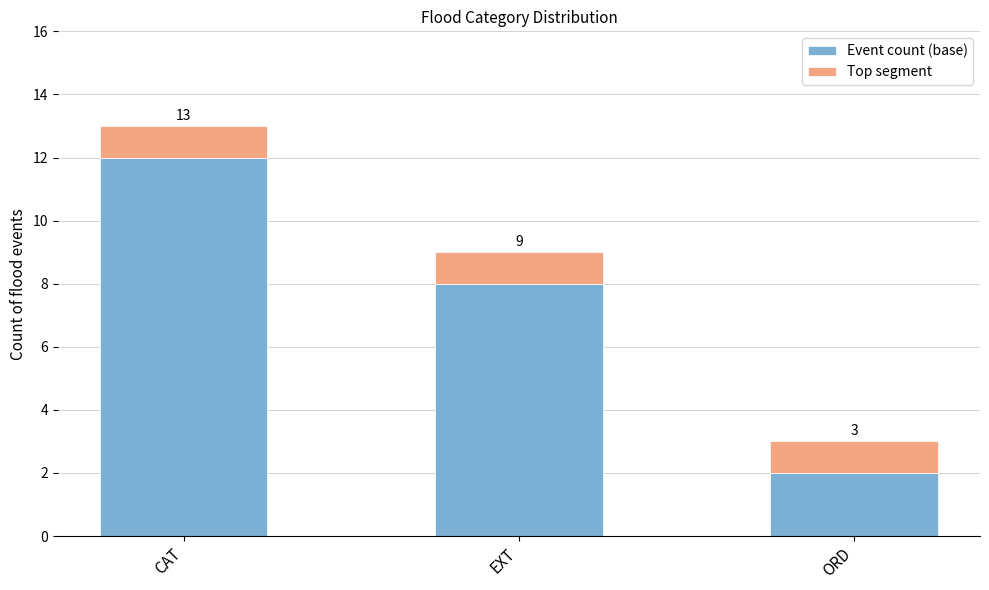

How many bars are there in total?

3